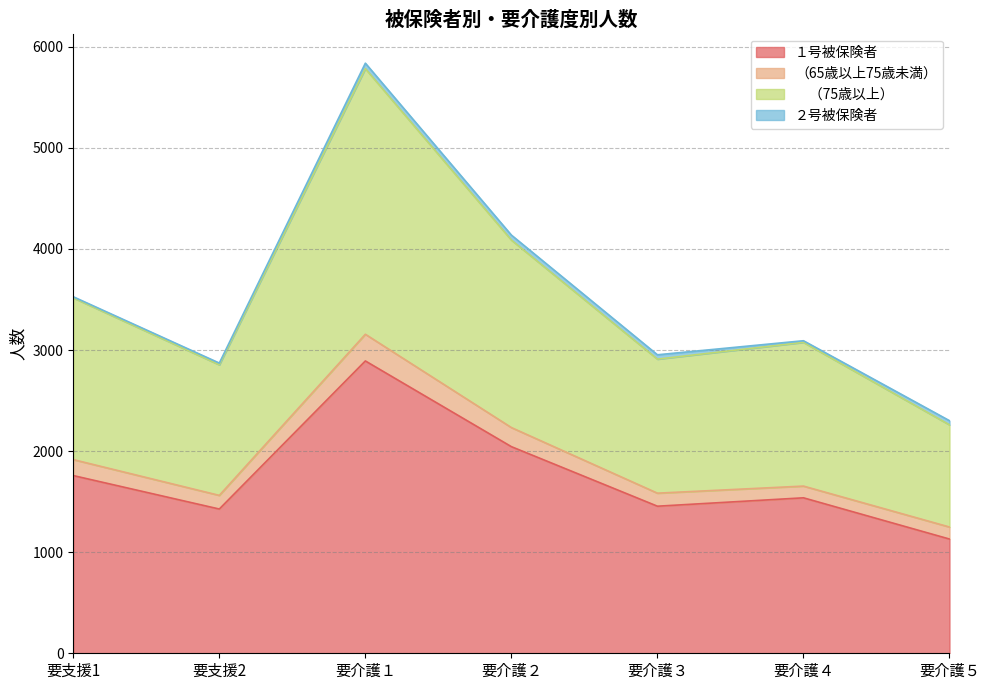

At how many categories does at least one series exceed 2546?

6